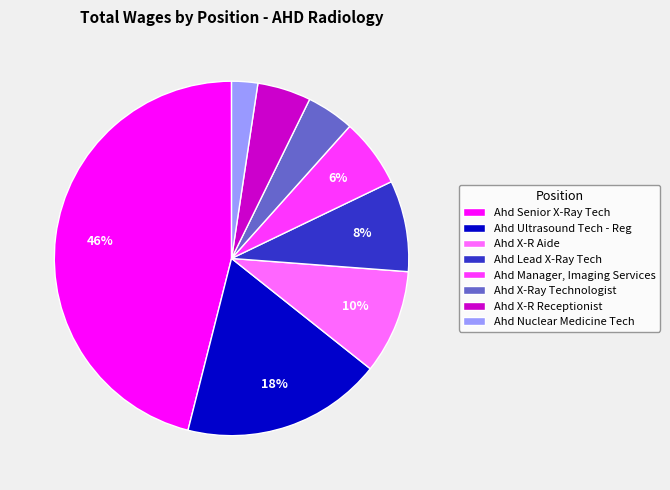

Does any single category account for the majority?

No